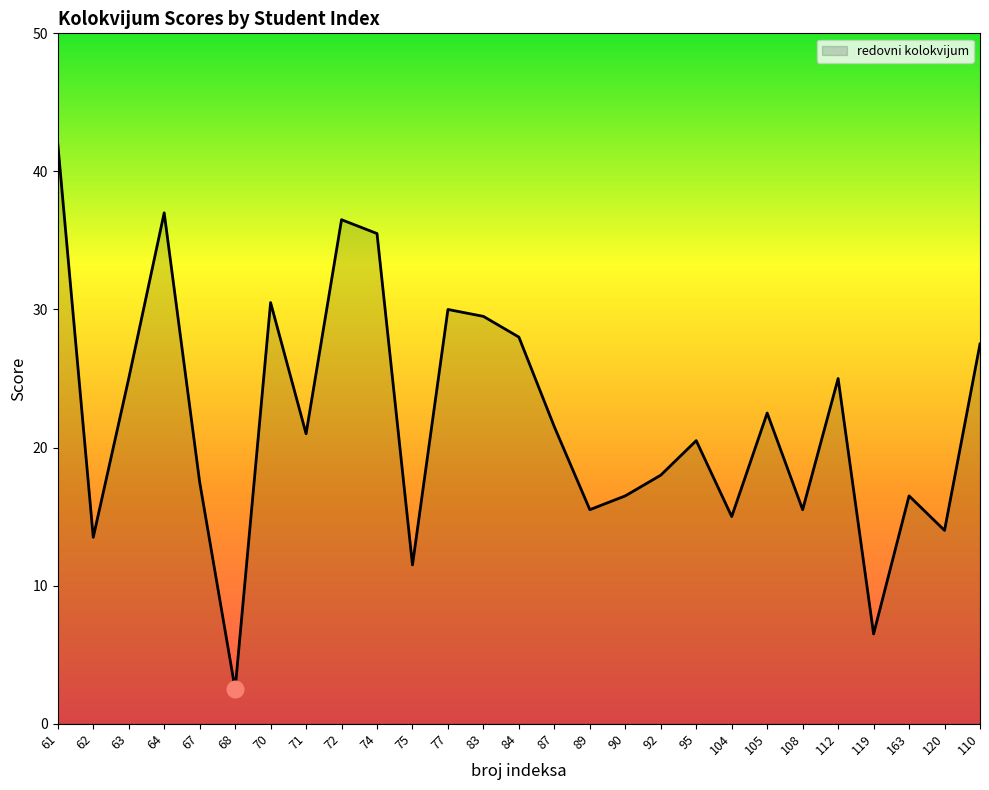

At which category does the data reach its first local peak?

64